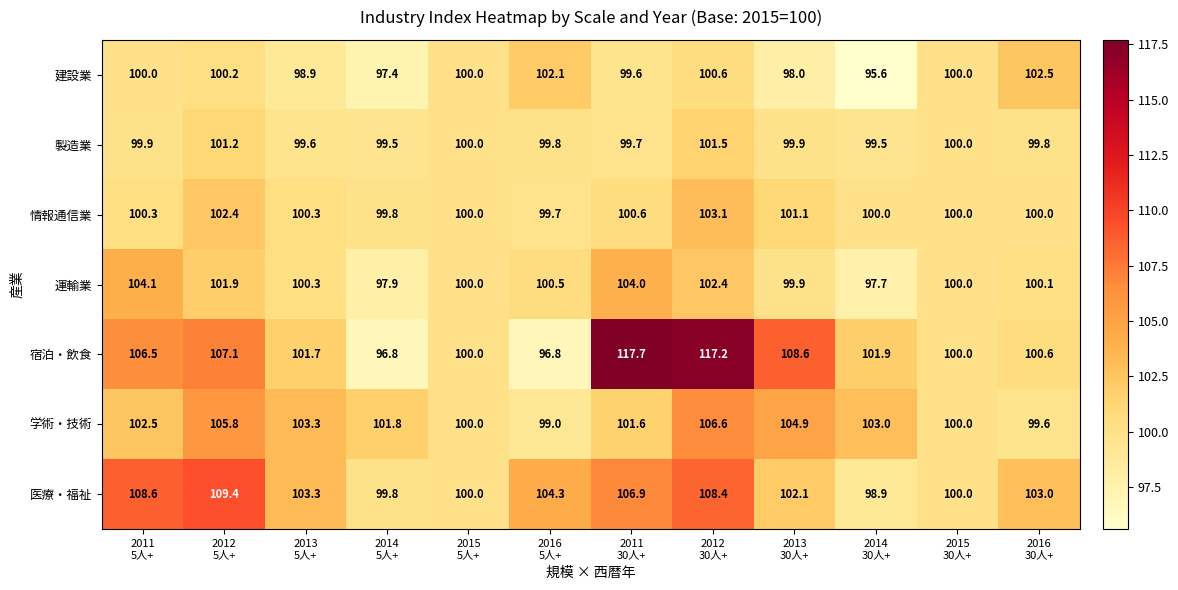

At which category is the sum across all series the highest?

2012
30人+